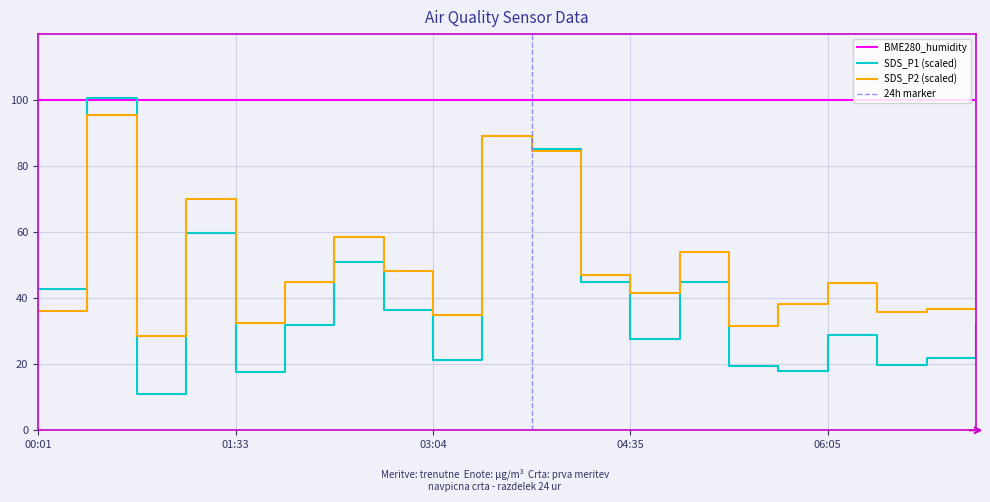

What is the difference between the SDS_P2 values at 01:33 and 02:19?

26.0